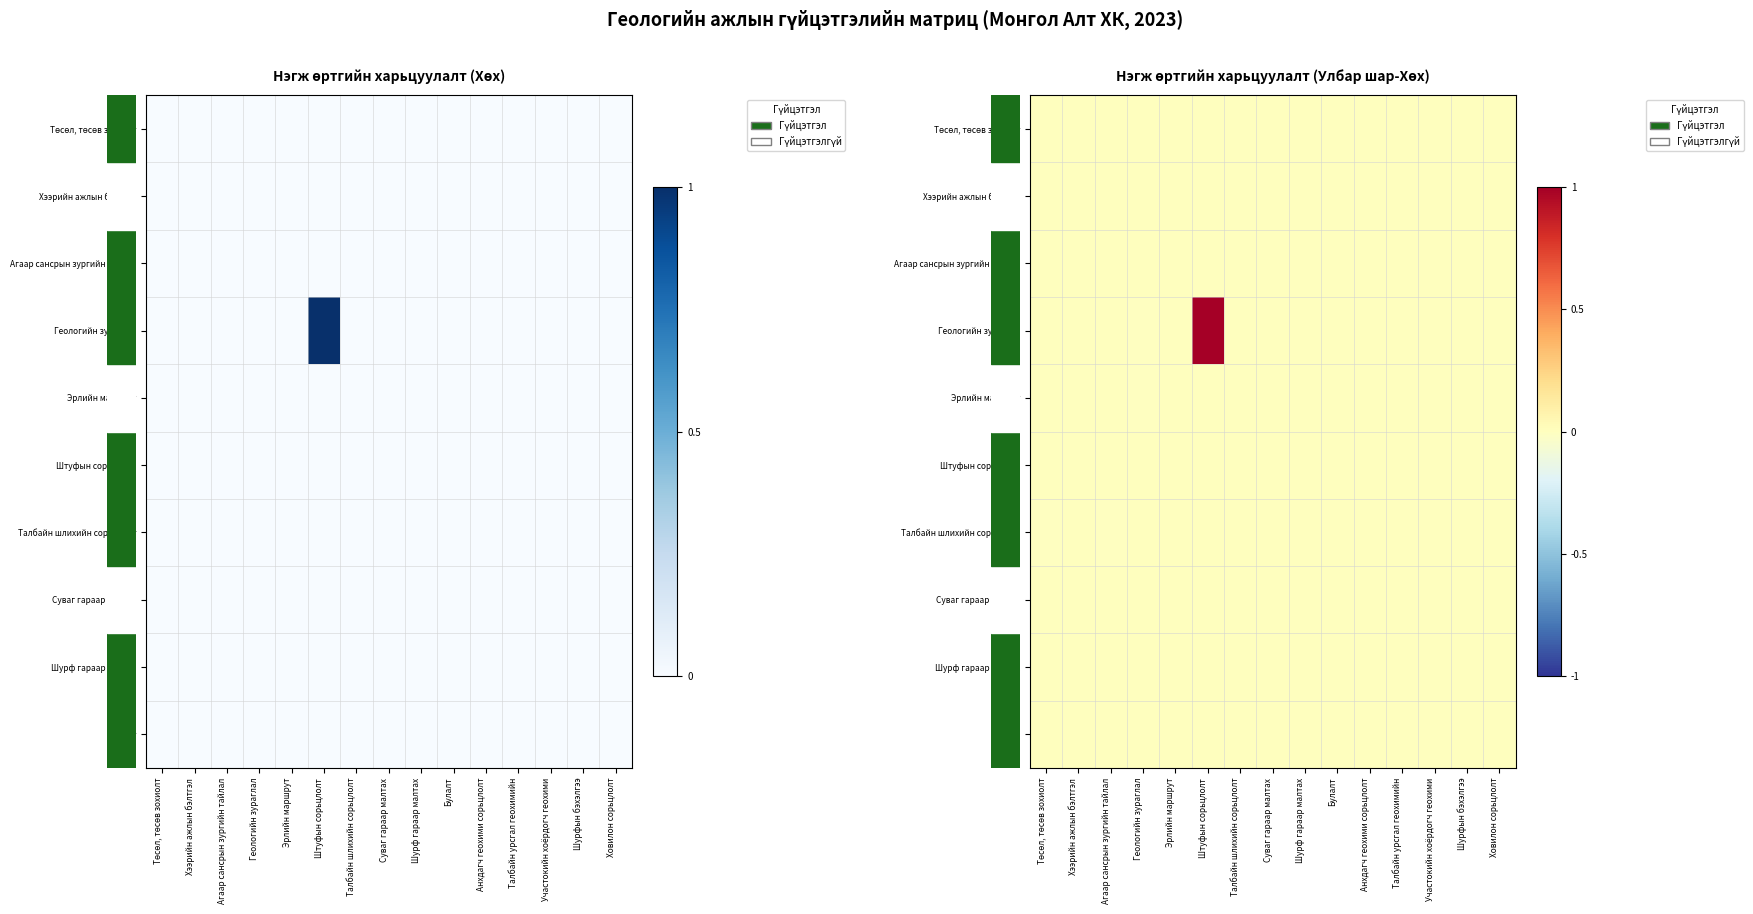

The row_1 series shows 0.0 at Штуфын сорьцлолт. True or false?

False